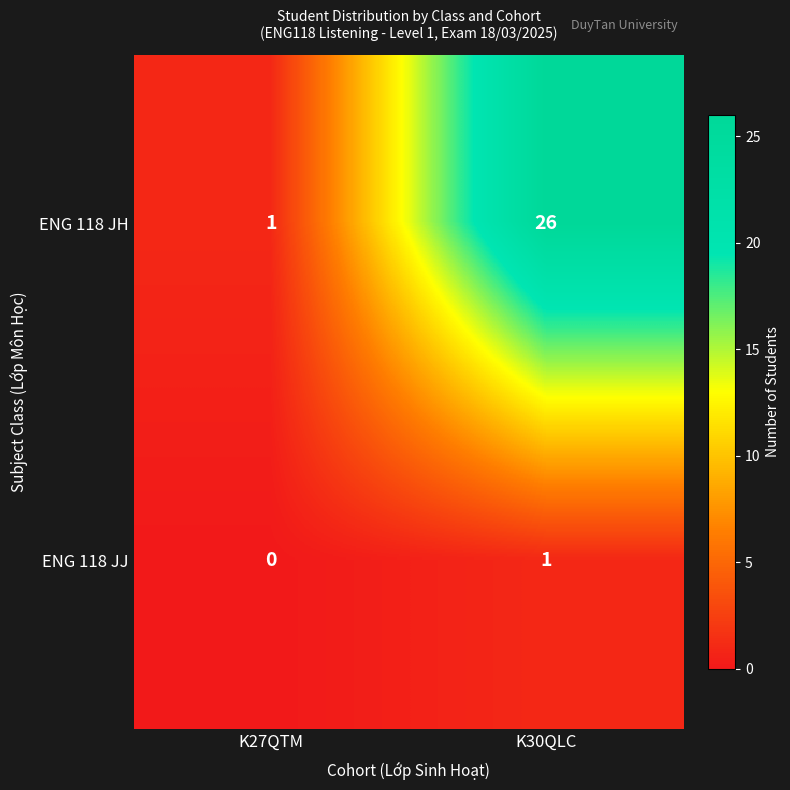

How many series are shown in this chart?

2